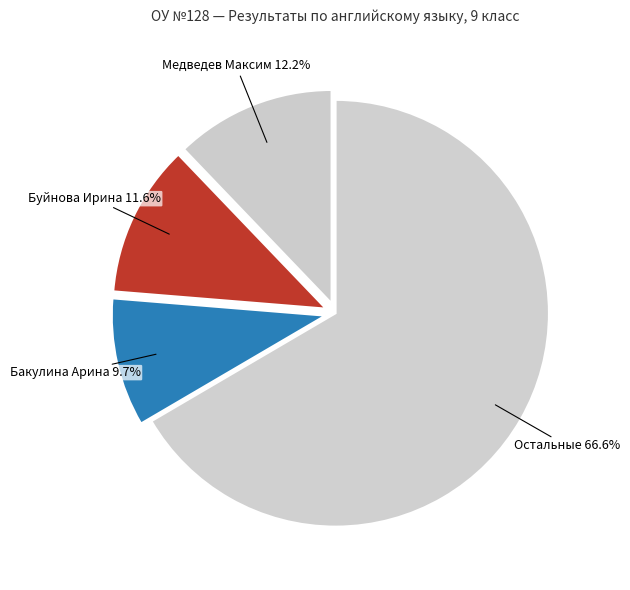

Is there any slice that represents more than half of the pie?

Yes